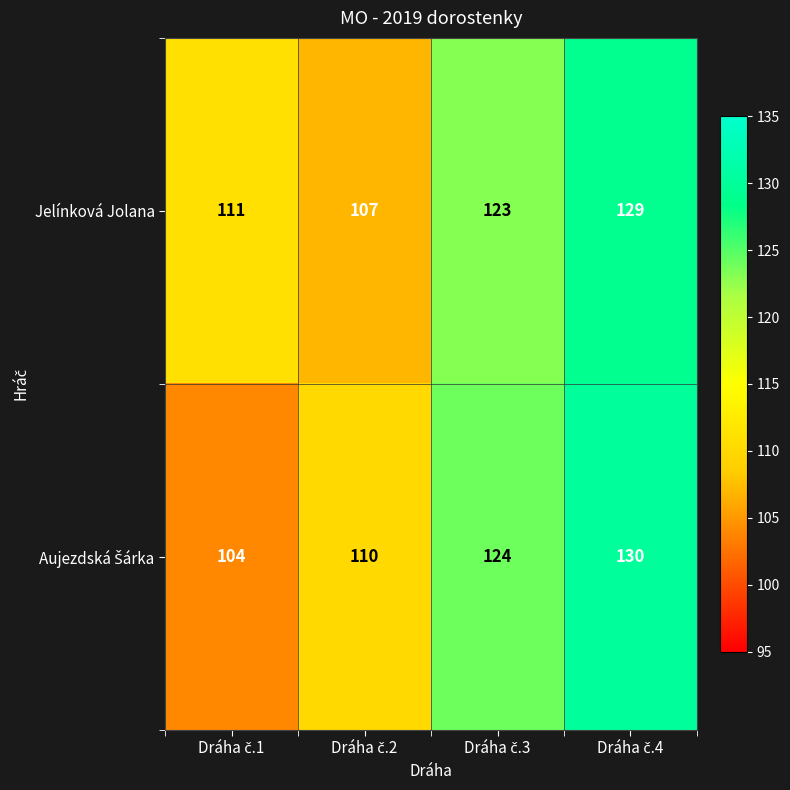

What is the difference between the second highest and minimum values in the Jelínková Jolana series?

16